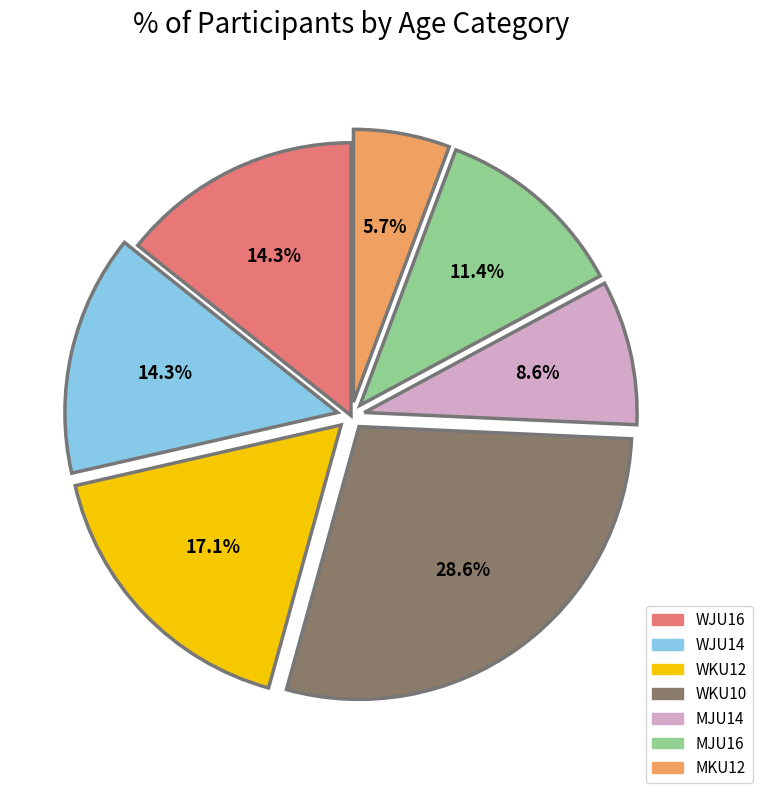

What is the smallest slice in the pie chart?

MKU12